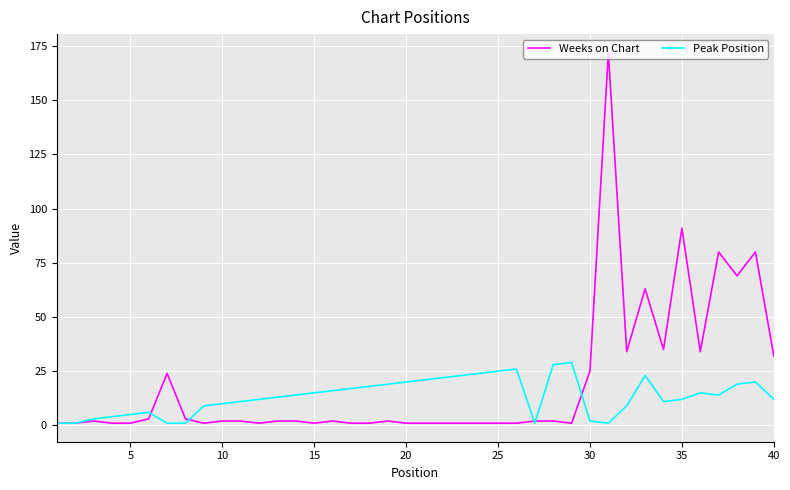

Rank the series by their maximum value, from highest to lowest.

Weeks on Chart, Peak Position